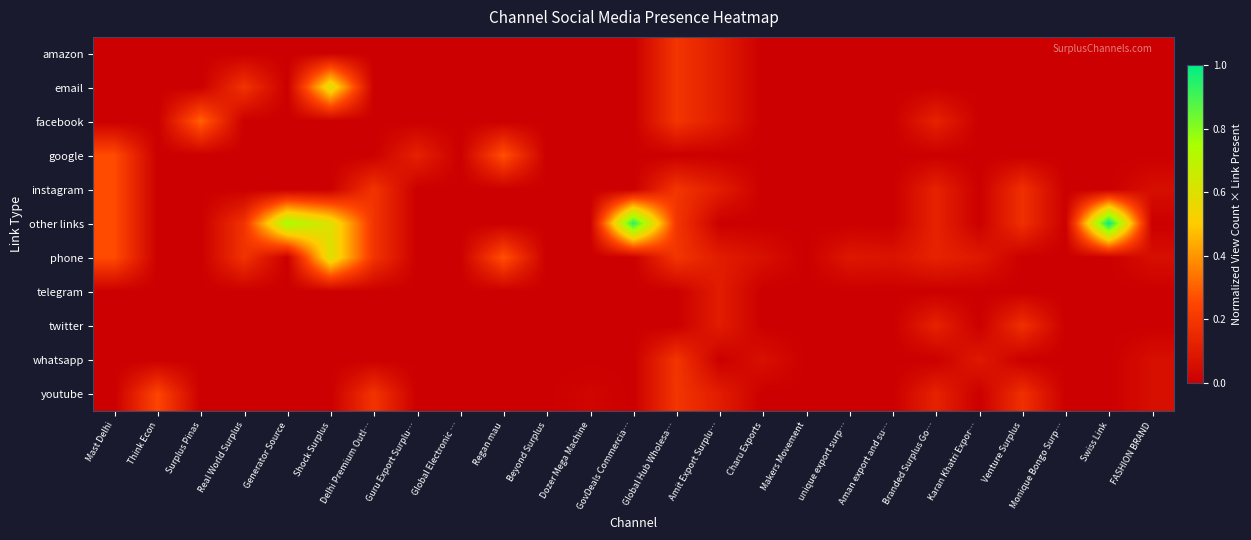

At which category does the chart reach its peak across all series?

Swiss Link